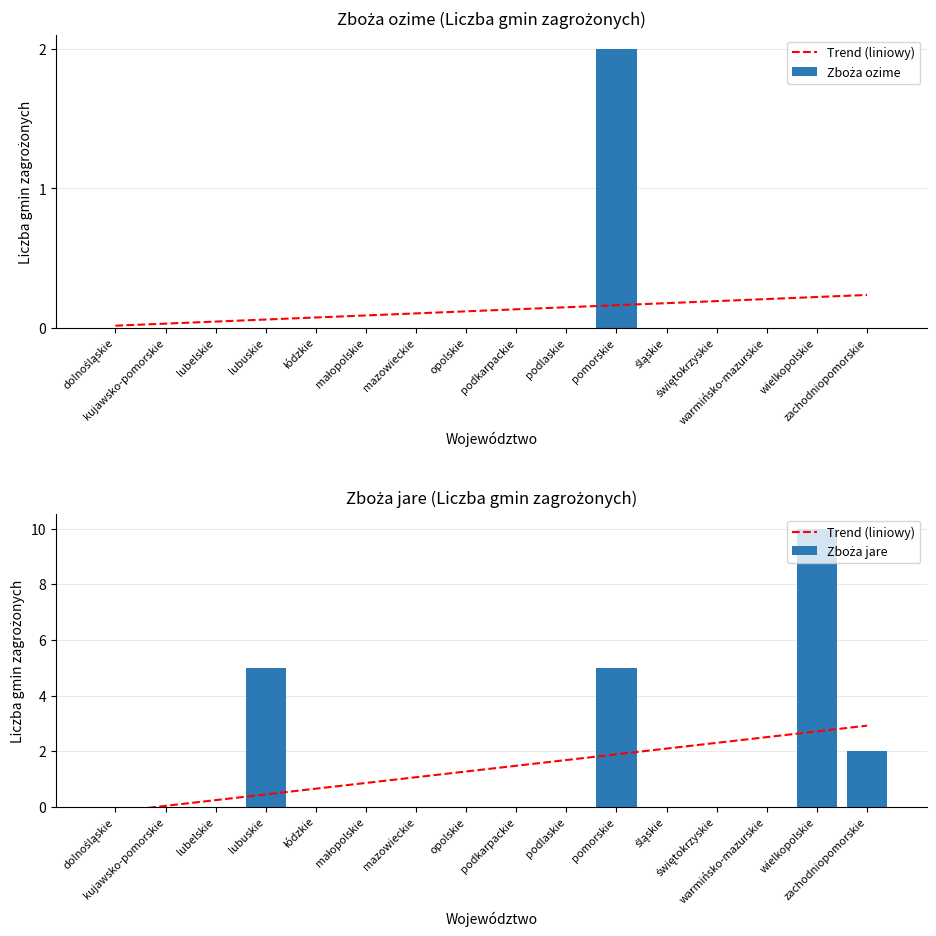

Count the Zboża jare values in the range 0 to 2.

13